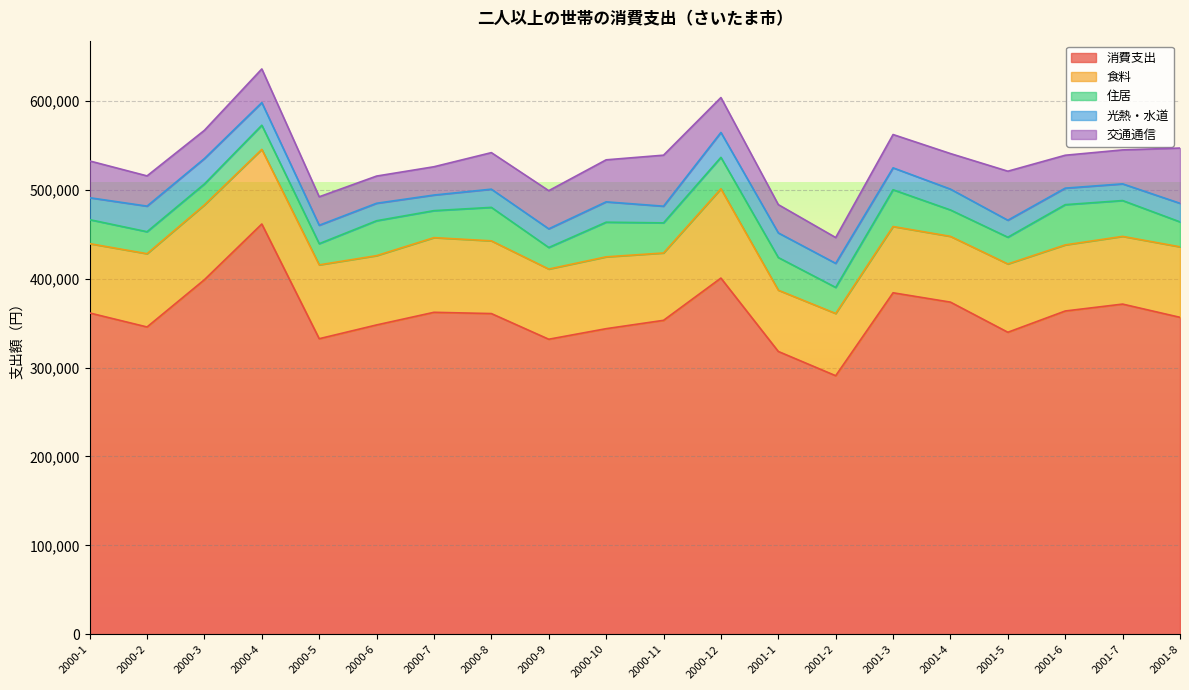

At how many categories does at least one series exceed 285382?

20